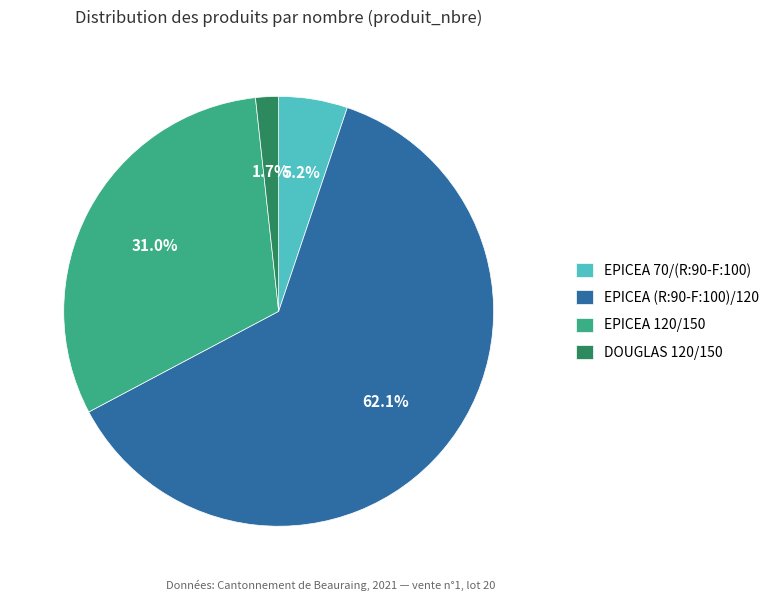

True or false: EPICEA 70/(R:90-F:100) accounts for 11% of the total.

False